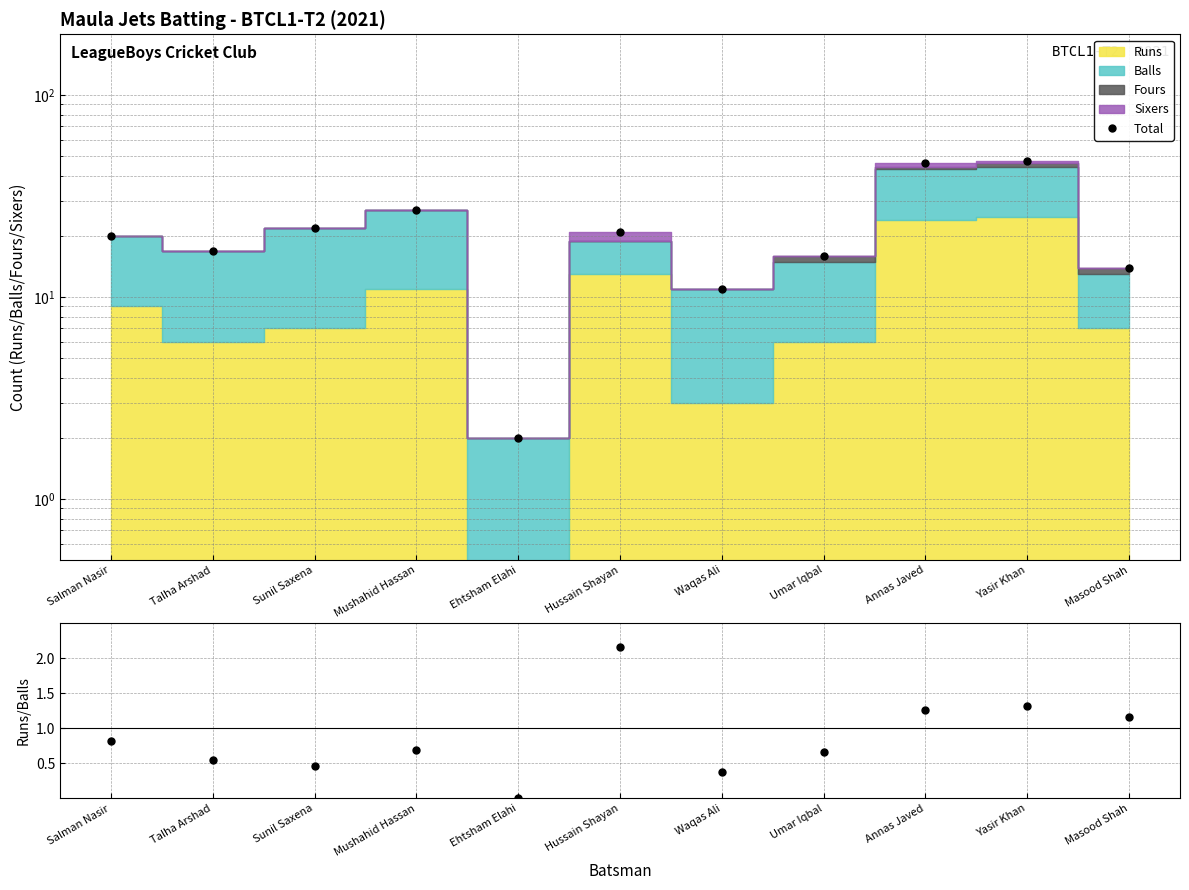

What is the smallest value displayed?

2